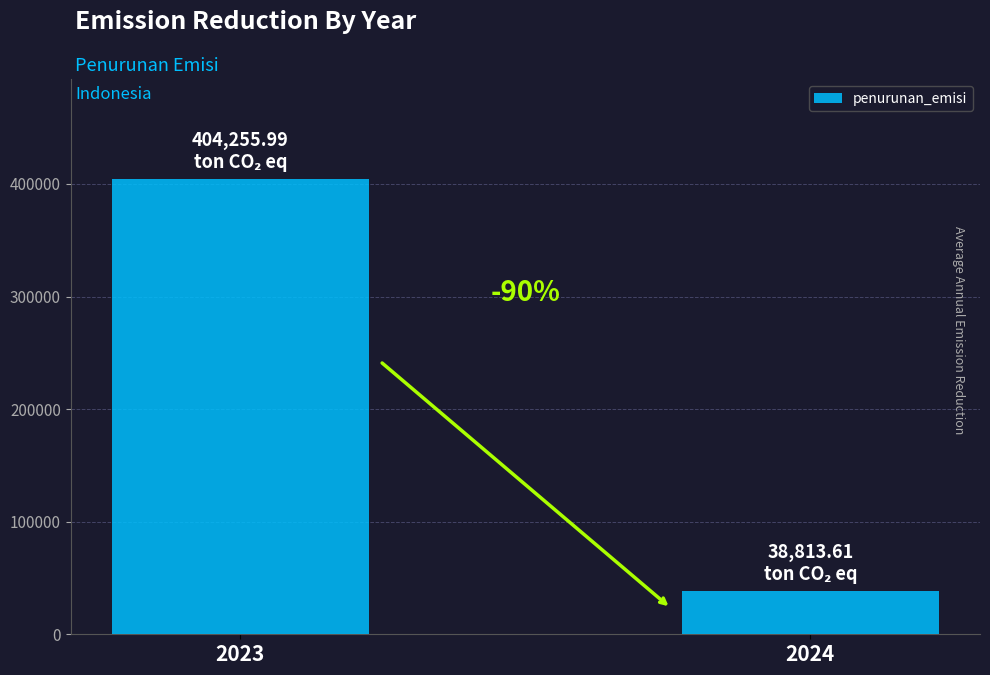

Does the chart contain any negative values?

No